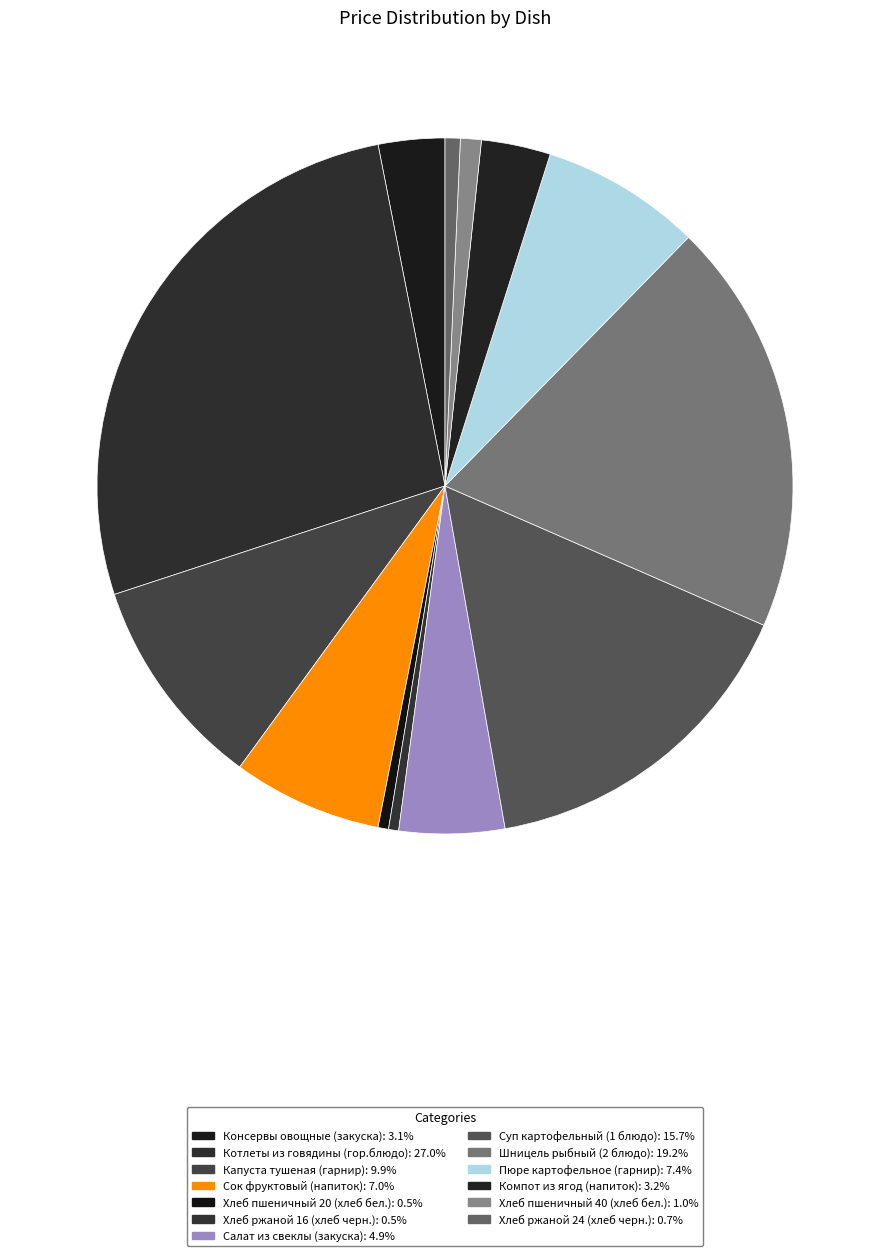

Does Суп картофельный (1 блюдо) represent more than half of the total?

No